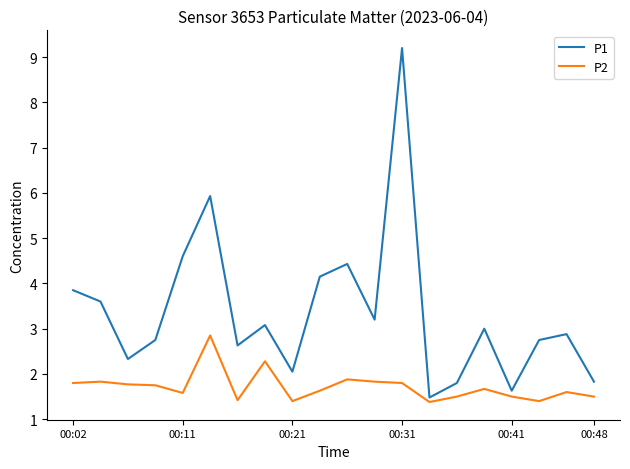

True or false: P1 has more than 0 interior local peaks.

True